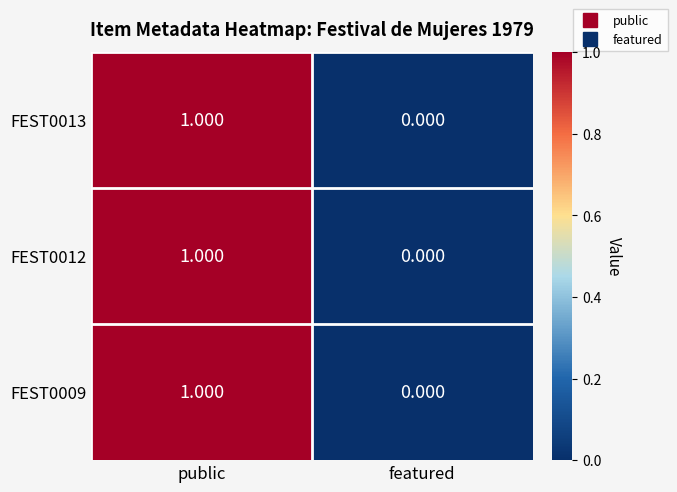

At which category is the sum across all series the highest?

public